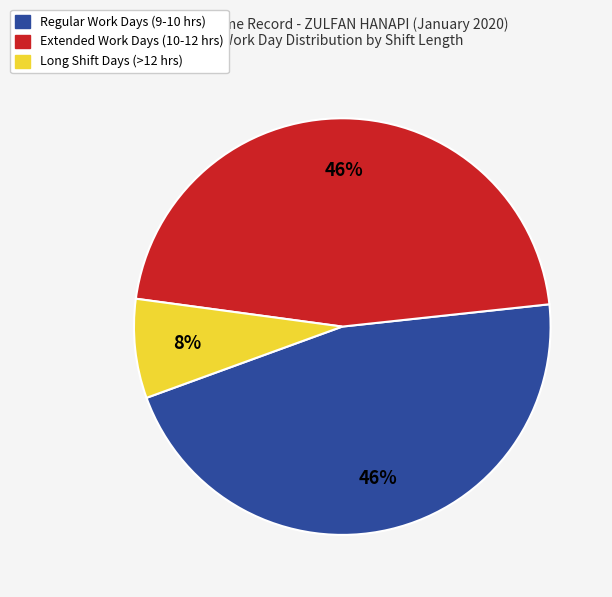

Is there a majority slice in this chart?

No